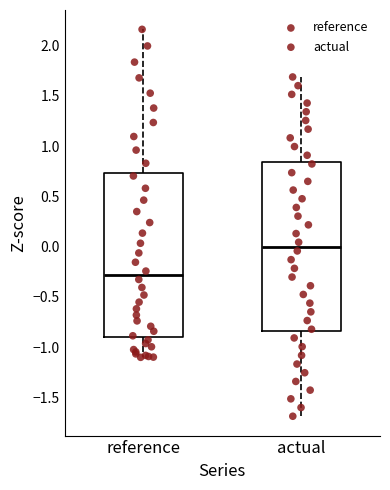

Reading left to right, transcribe this box plot: for each box, give where its median line is, the range the box spans, and where its two whiskers end, as read against the y-axis. The values are not printed on the chart, so give them approximately, as read against the axis.

reference: median -0.30, box -0.90 to 0.75, whiskers -1.10 to 2.15
actual: median 0.00, box -0.85 to 0.85, whiskers -1.70 to 1.70